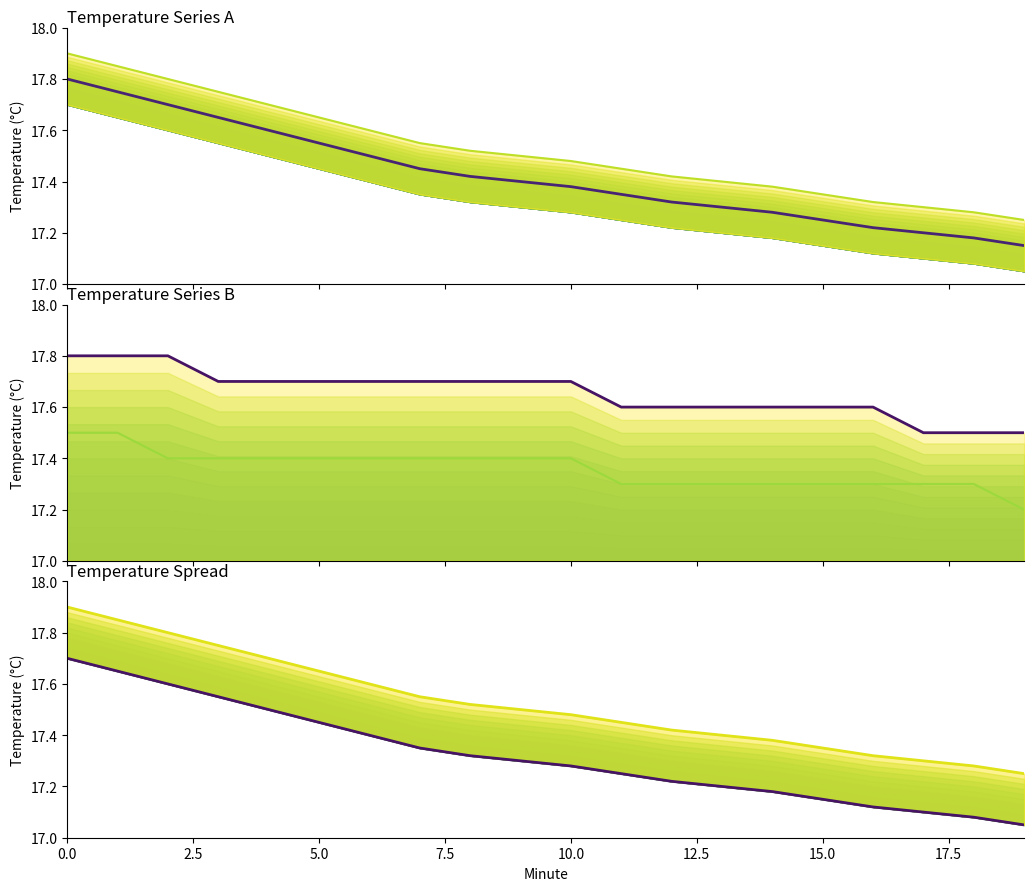

What is the sum of the Upper bound values at 10 and 14?

34.9